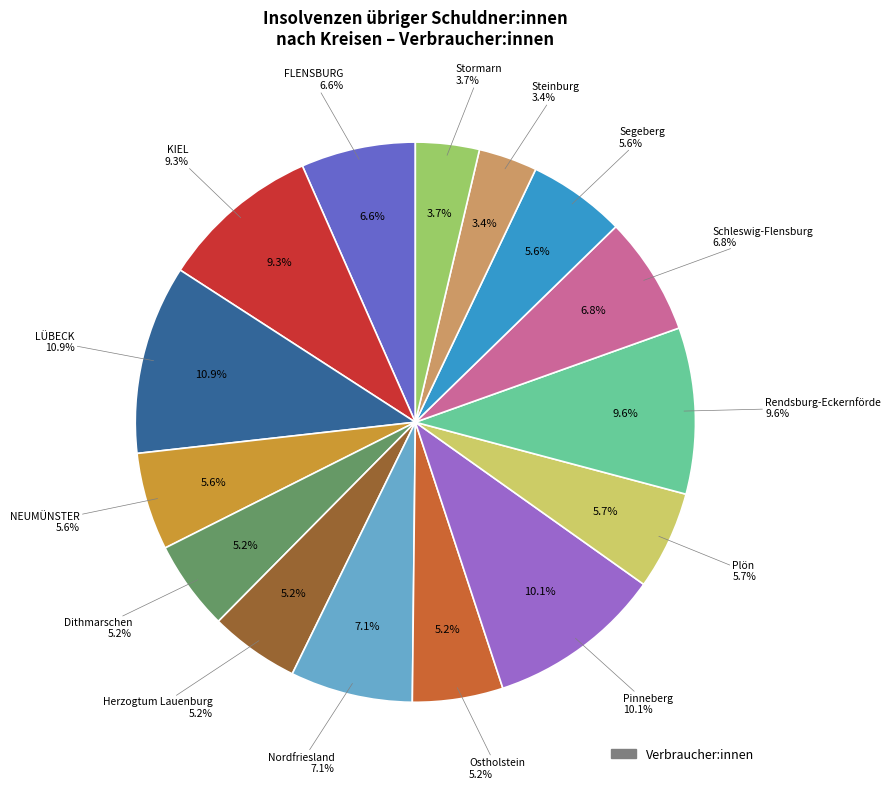

How many segments does this pie chart have?

15